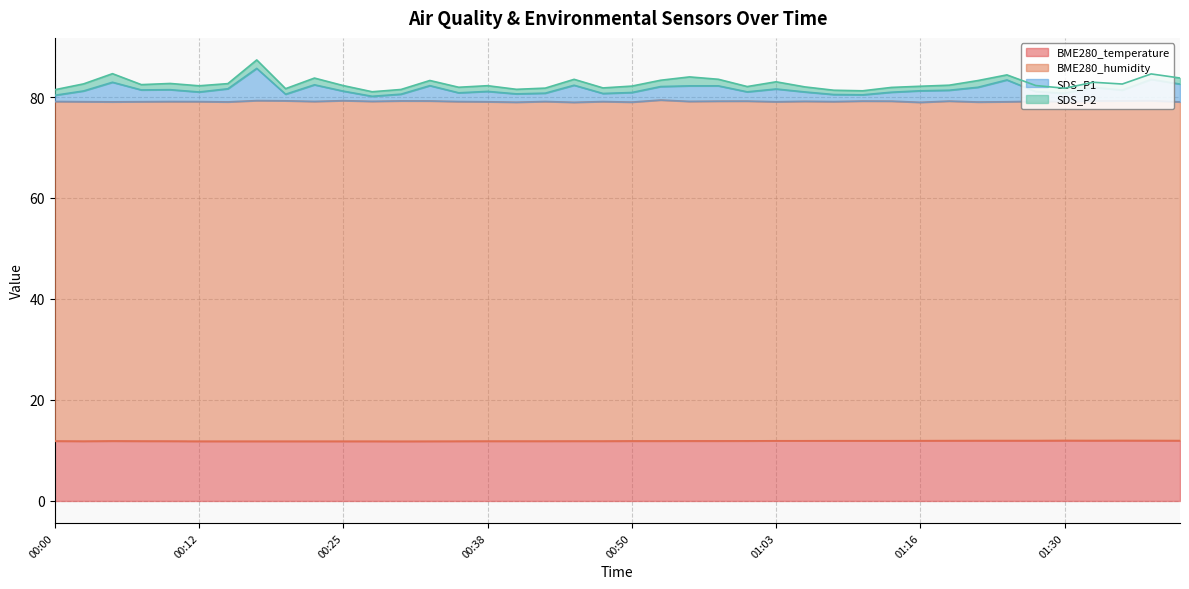

True or false: BME280_temperature and SDS_P1 intersect in this chart.

False